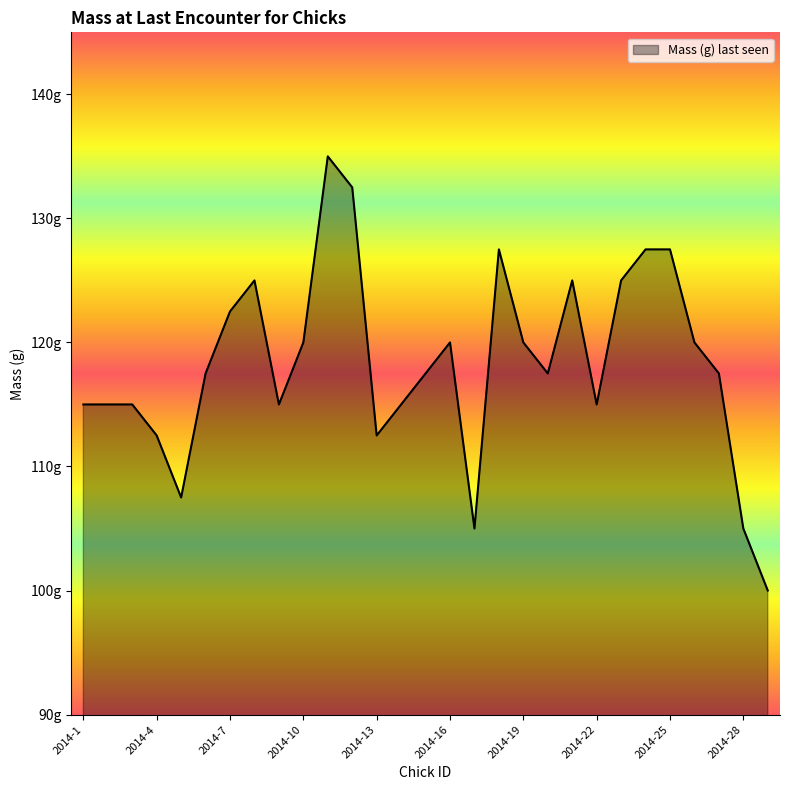

Count the number of categories in the chart.

29